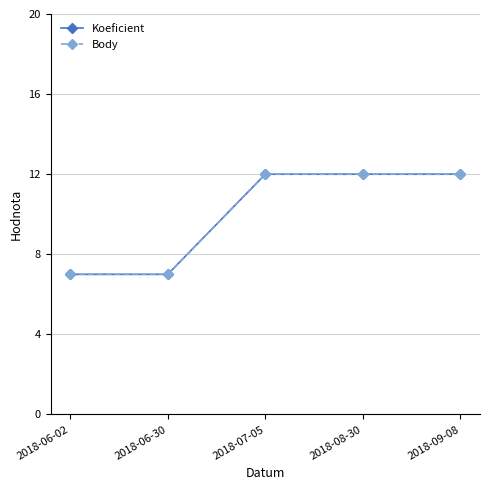

What is the greatest value displayed?

12